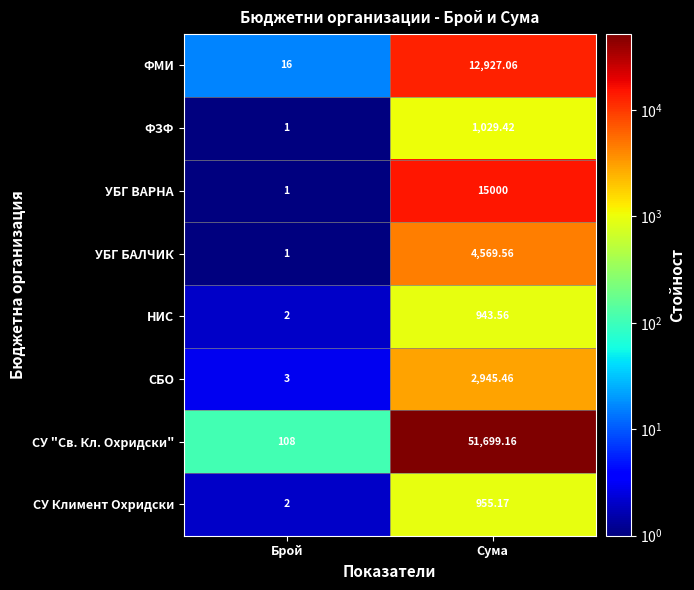

At which label does СУ "Св. Кл. Охридски" reach its peak?

Сума